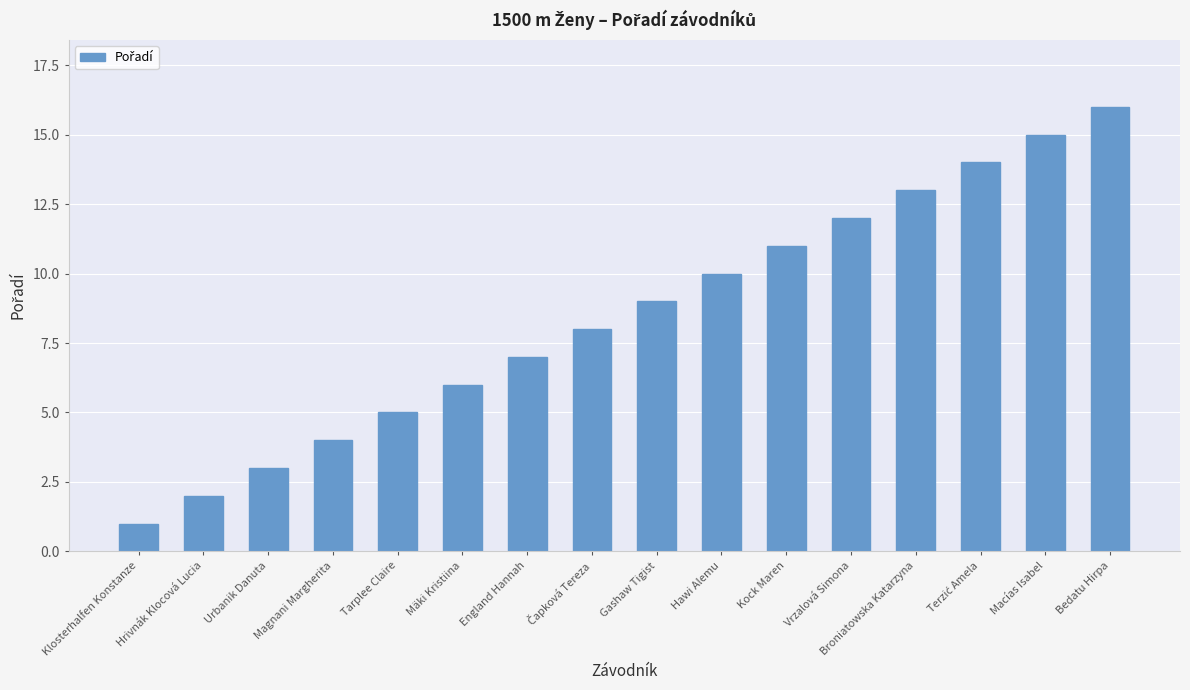

Read the value at Bedatu Hirpa.

16